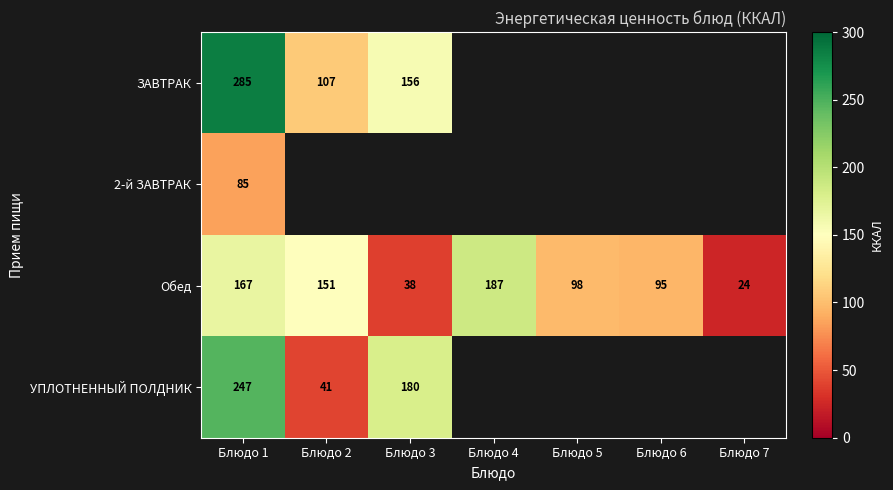

Read the Обед value at Блюдо 5, to the nearest 10.

100